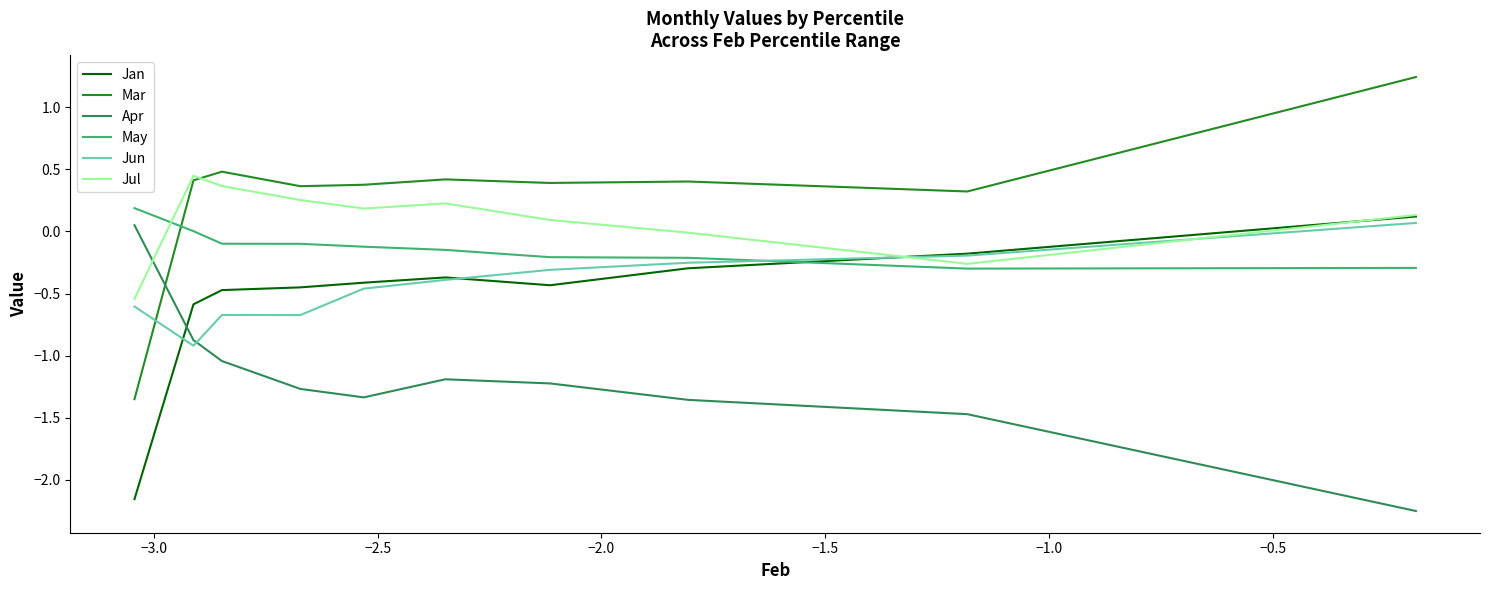

After their last crossing, which series has the higher values: May or Jun?

Jun